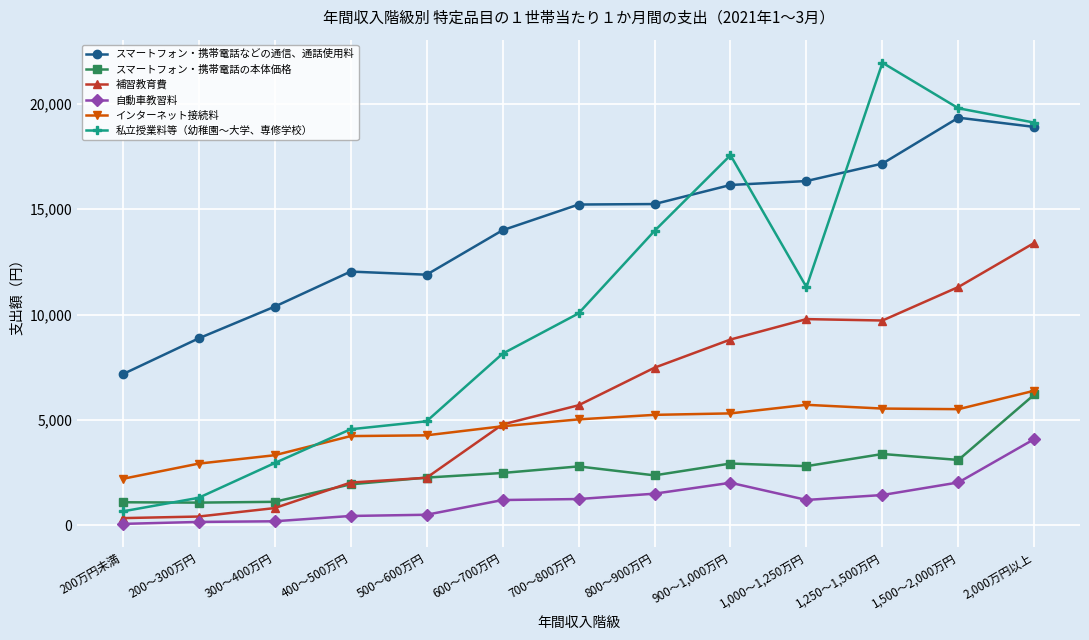

What is the value of the 自動車教習料 point at the 9th from the left?

2017